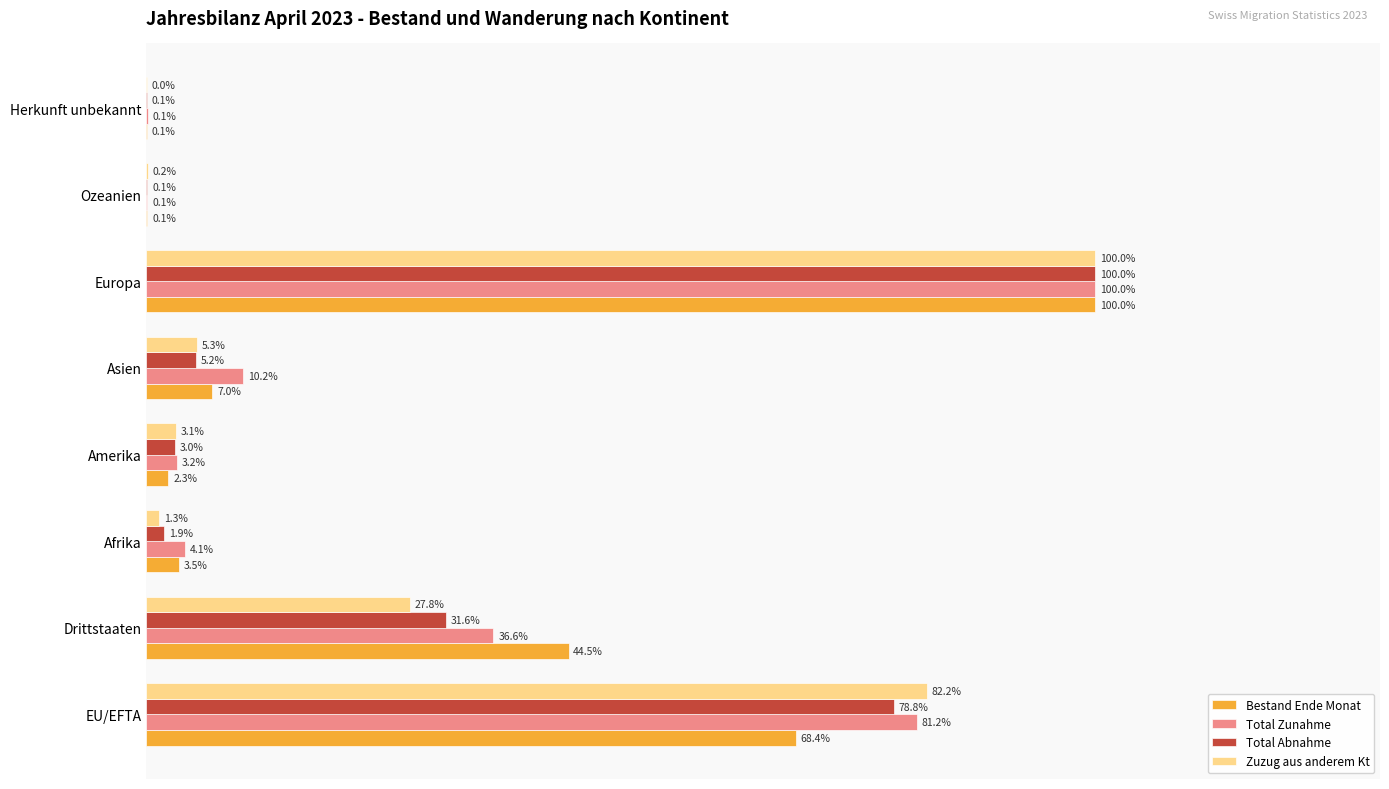

At which category is the sum across all series the highest?

Europa